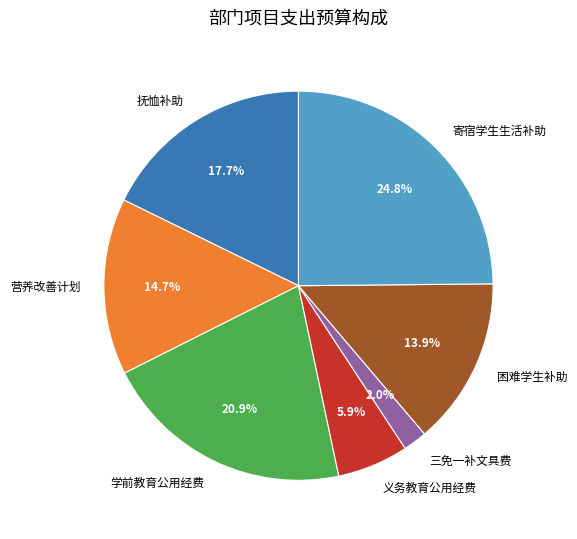

Is the sum of 营养改善计划 and 寄宿学生生活补助 greater than half?

No